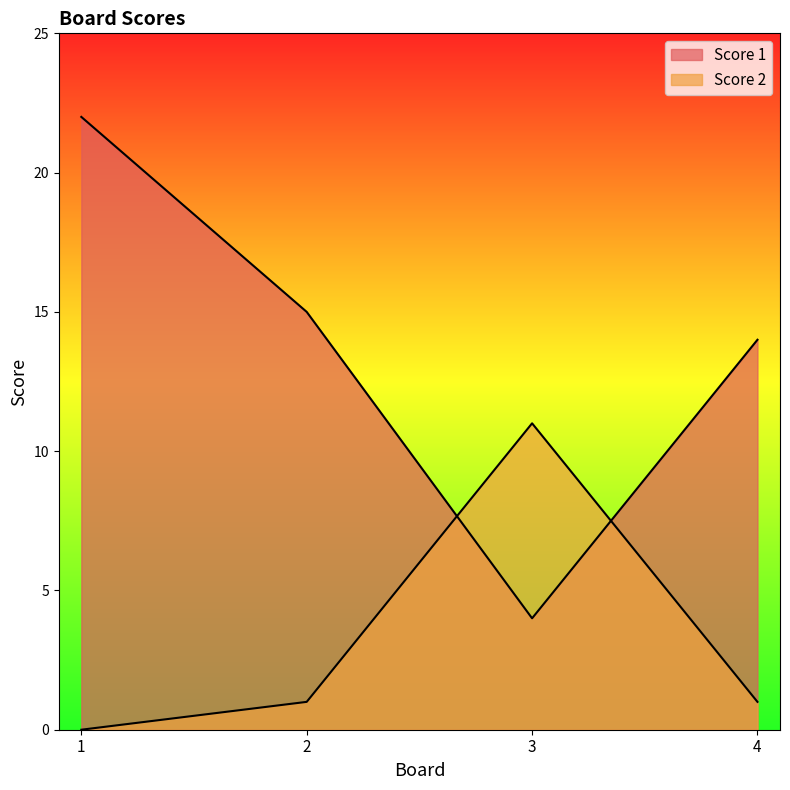

What is the value of the Score 1 point at the 2nd from the left?

15